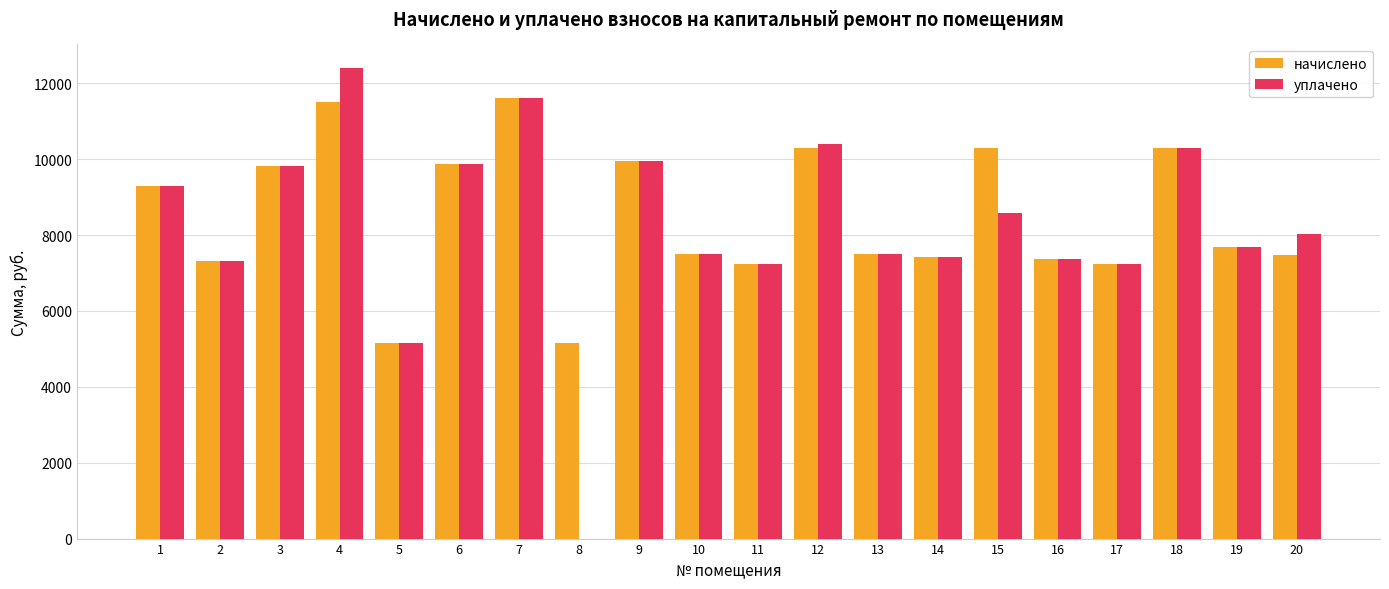

What is the sum of all уплачено values?

164772.7